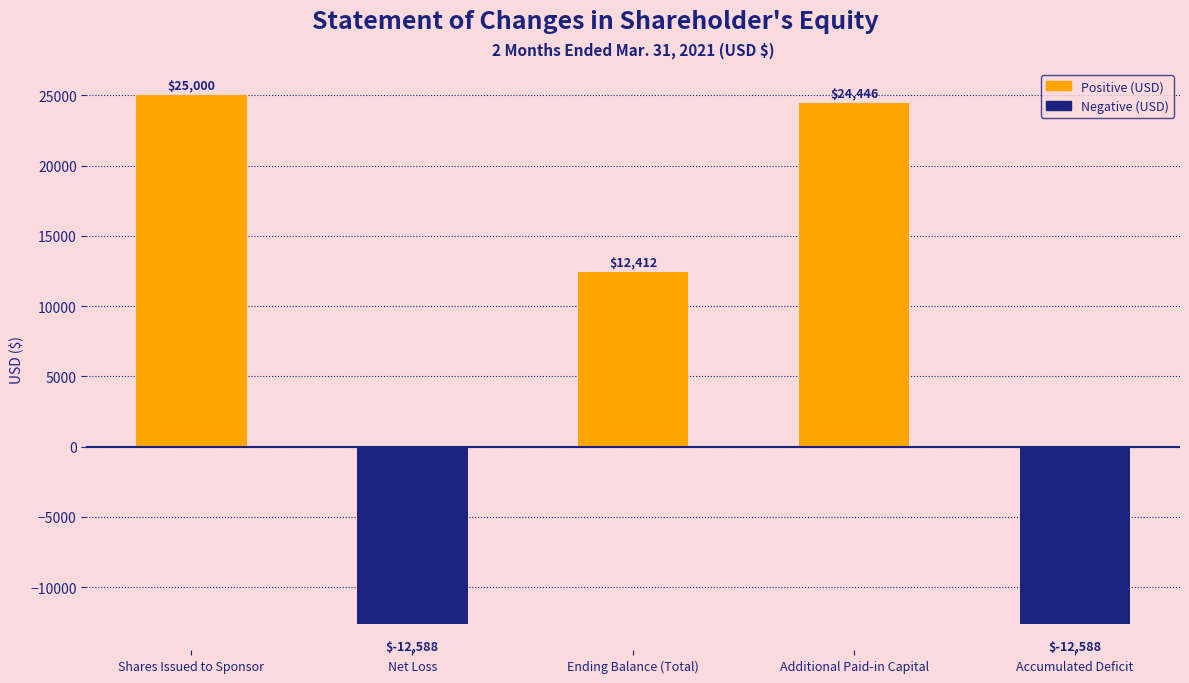

How many distinct data groups are displayed?

1